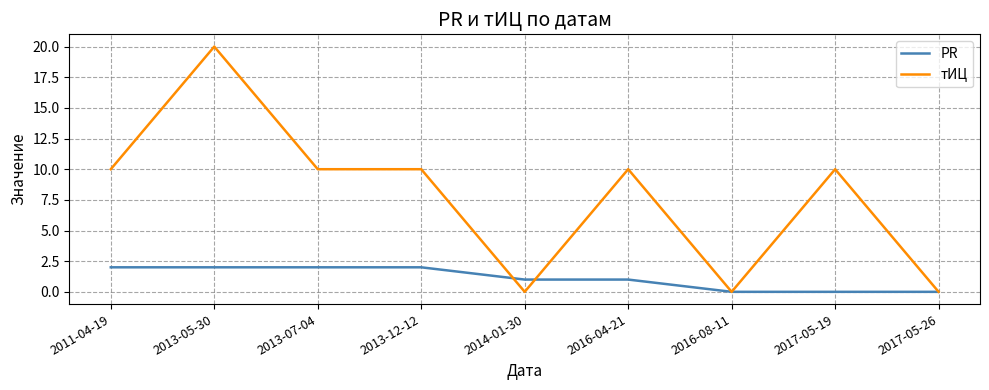

The value of тИЦ at 2016-08-11 is 0. True or false?

True